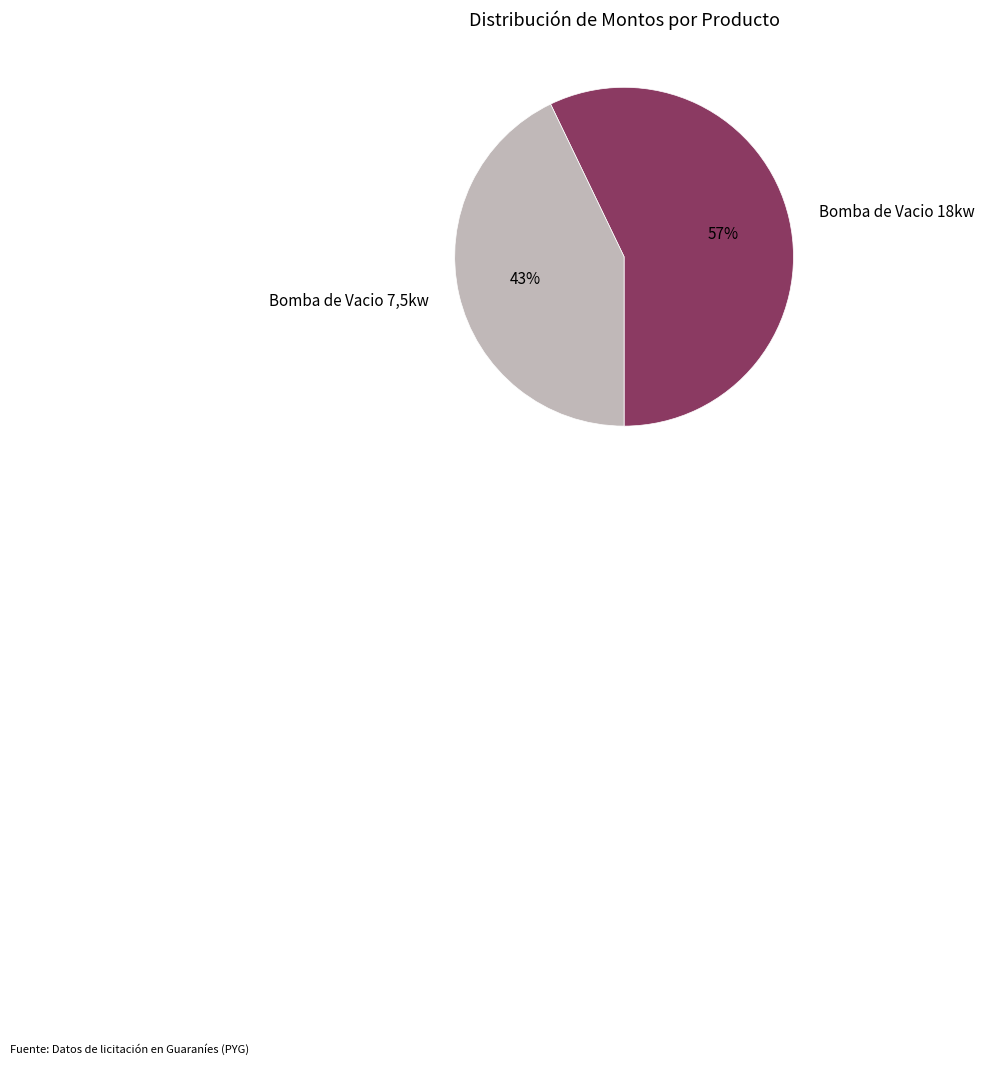

Is there any slice that represents more than half of the pie?

Yes